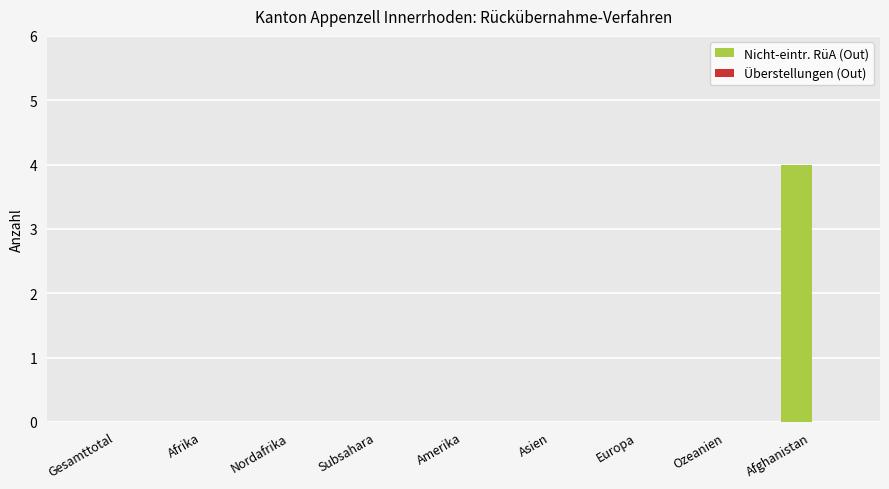

The chart shows a value of 0 at Subsahara. True or false?

True